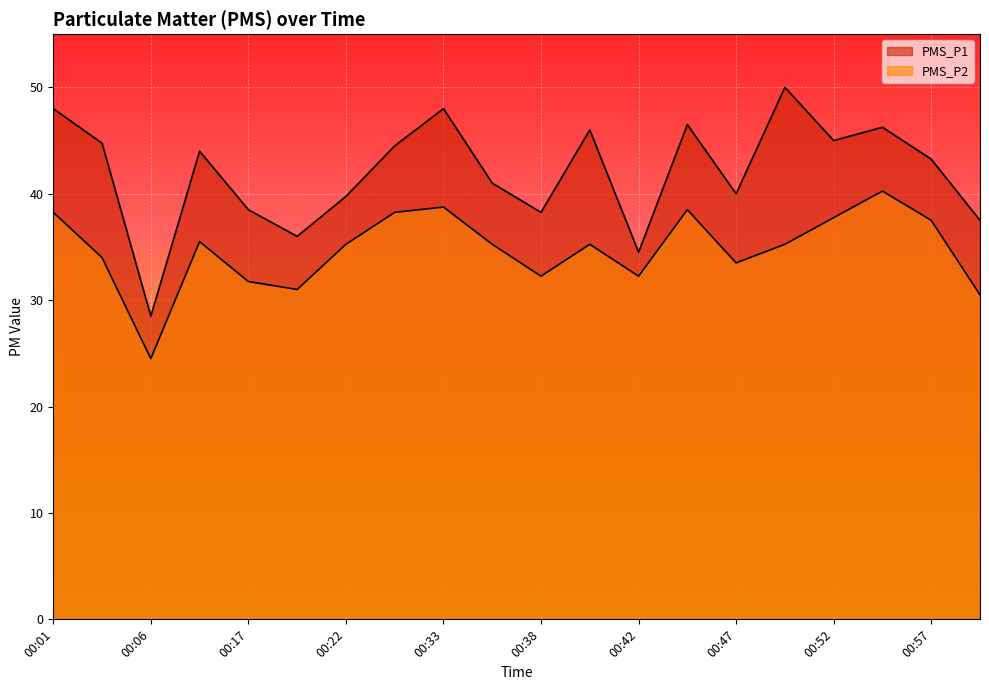

Reading left to right, list all the values displayed in this chart.

PMS_P1: 48.0	44.8	28.5	44.0	38.5	36.0	39.8	44.5	48.0	41.0	38.2	46.0	34.5	46.5	40.0	50.0	45.0	46.2	43.2	37.5
PMS_P2: 38.2	34.0	24.5	35.5	31.8	31.0	35.2	38.2	38.8	35.2	32.2	35.2	32.2	38.5	33.5	35.2	37.8	40.2	37.5	30.5